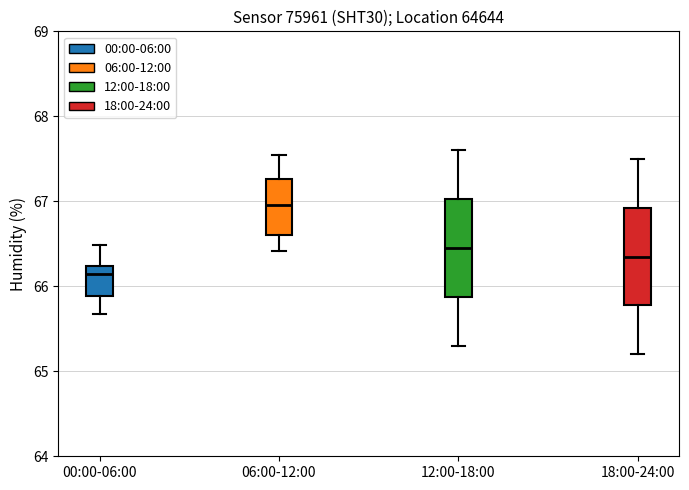

Where is the lower edge of the box for 18:00-24:00 on the y-axis? The values are not printed on the chart, so give them approximately, as read against the axis.

65.8